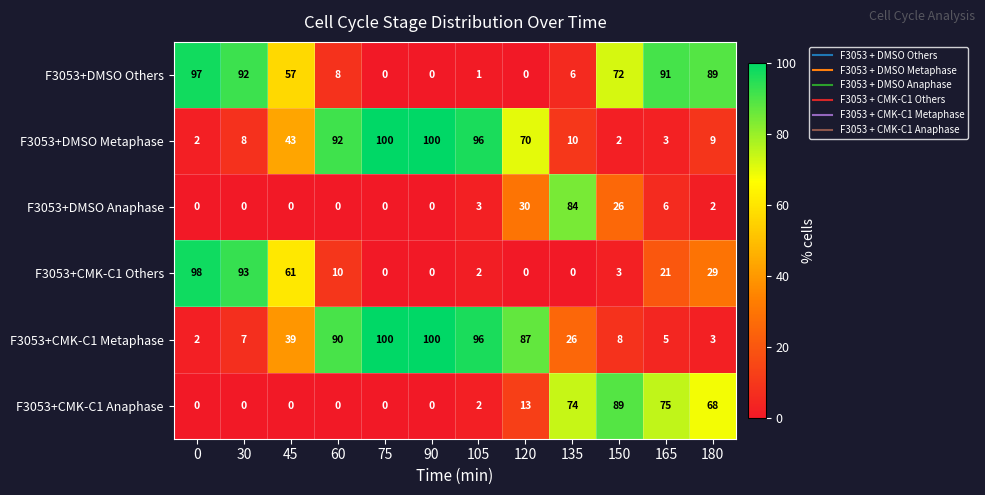

What is the difference between the maximum and minimum values in the F3053+CMK-C1 Metaphase series?

98